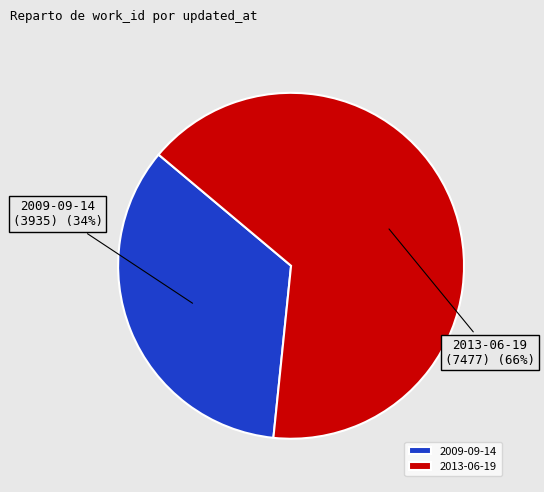

Does any single category account for the majority?

Yes